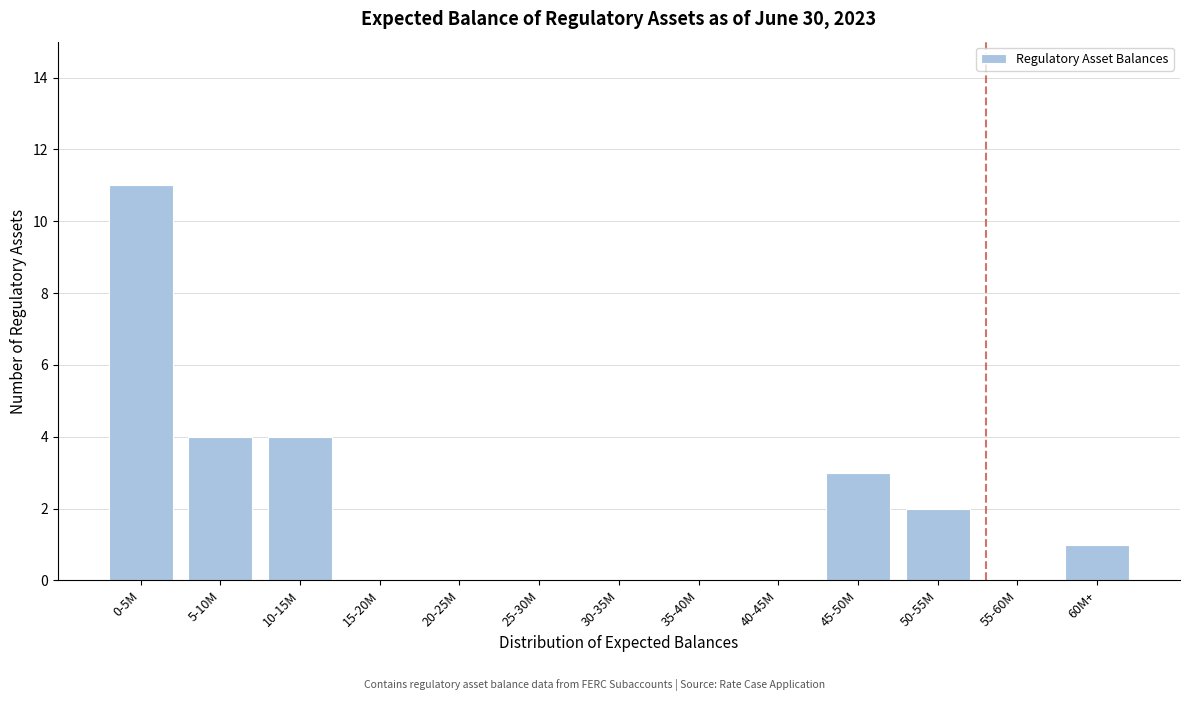

Reading left to right, extract all data points from this chart.

0-5M=11	5-10M=4	10-15M=4	15-20M=0	20-25M=0	25-30M=0	30-35M=0	35-40M=0	40-45M=0	45-50M=3	50-55M=2	55-60M=0	60M+=1